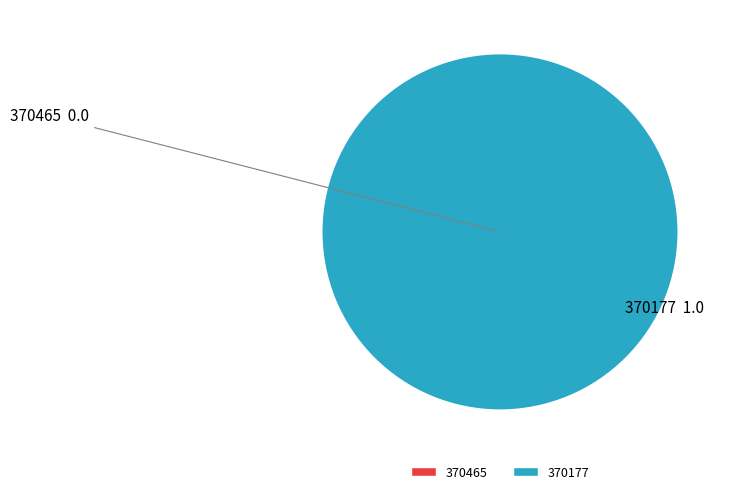

The 370177 slice represents 100% of the pie. True or false?

True